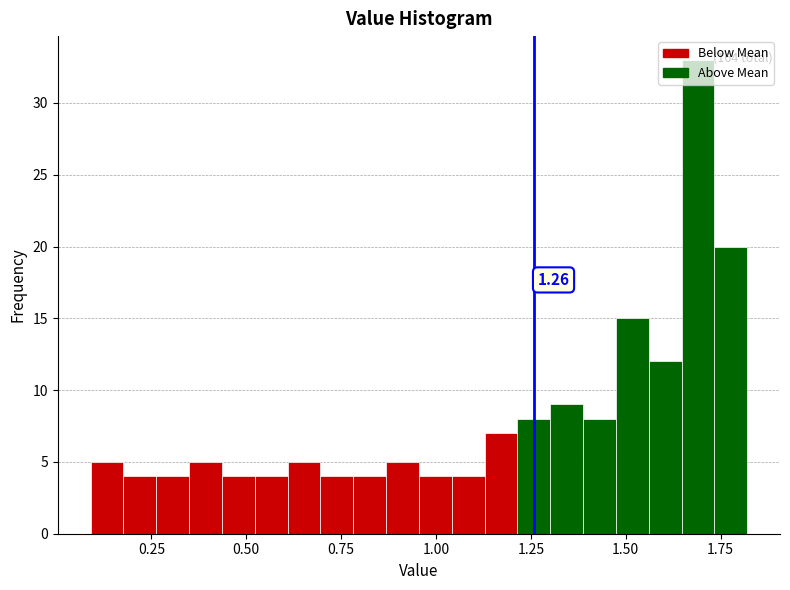

Around what value on the x-axis is the tallest bar? Give the approximate position of its centre, as read against the axis.

1.70